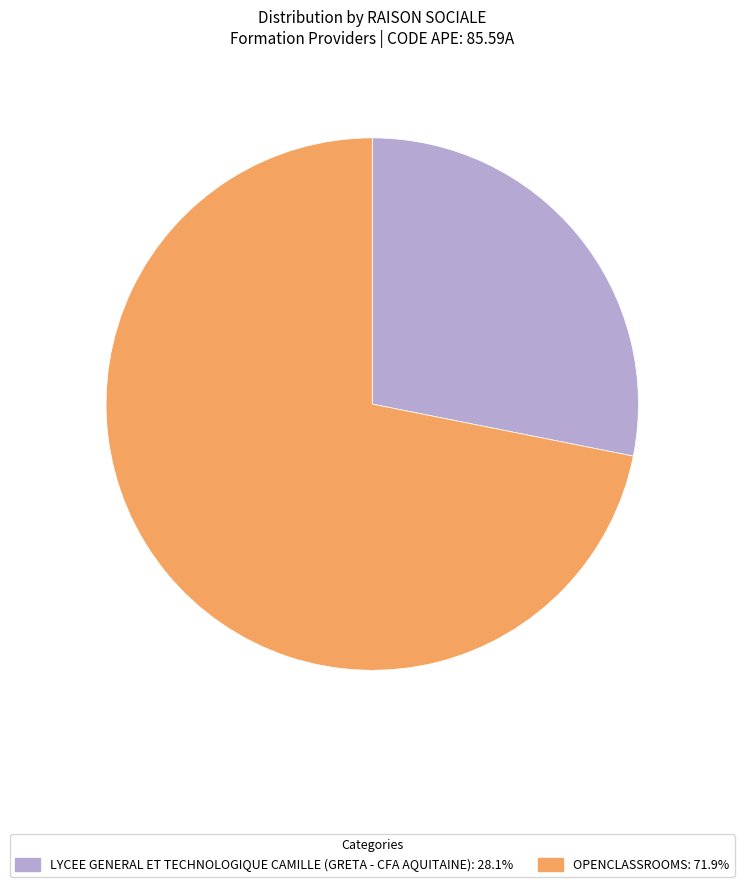

How many segments does this pie chart have?

2